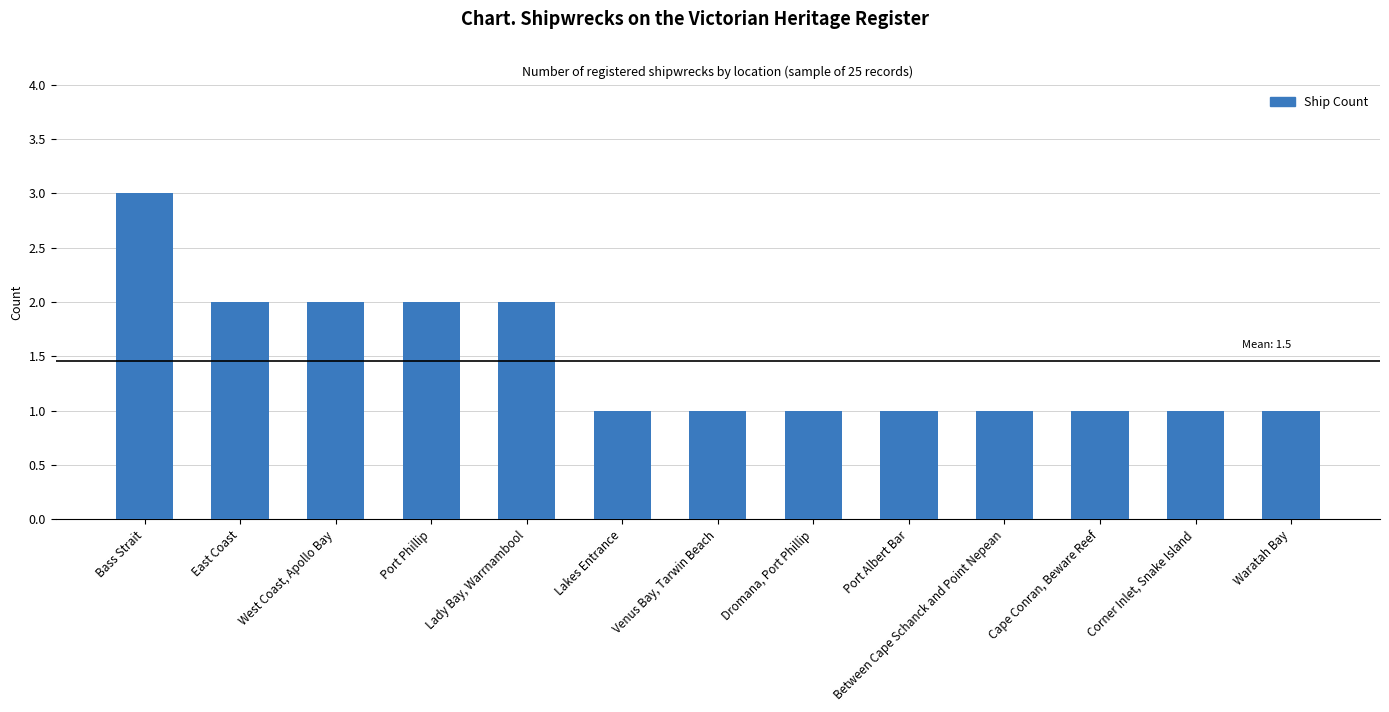

The value at East Coast is 3. True or false?

False